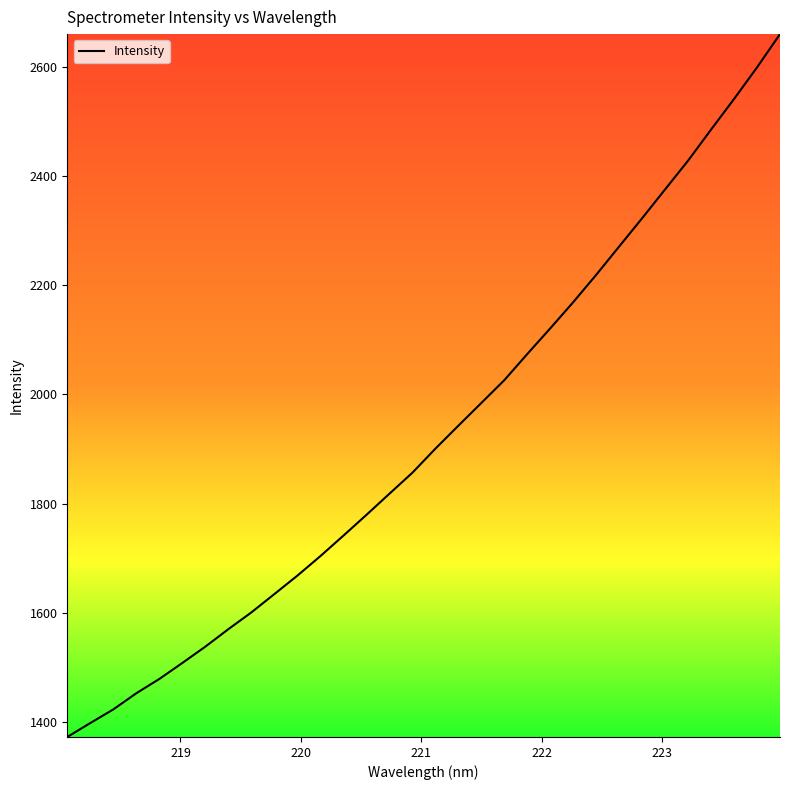

True or false: there are more than 2 points higher than both neighbors.

False